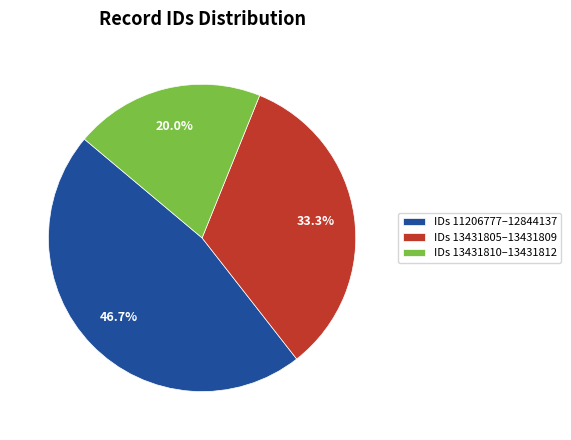

Rank the categories by value from lowest to highest.

IDs 13431810–13431812, IDs 13431805–13431809, IDs 11206777–12844137